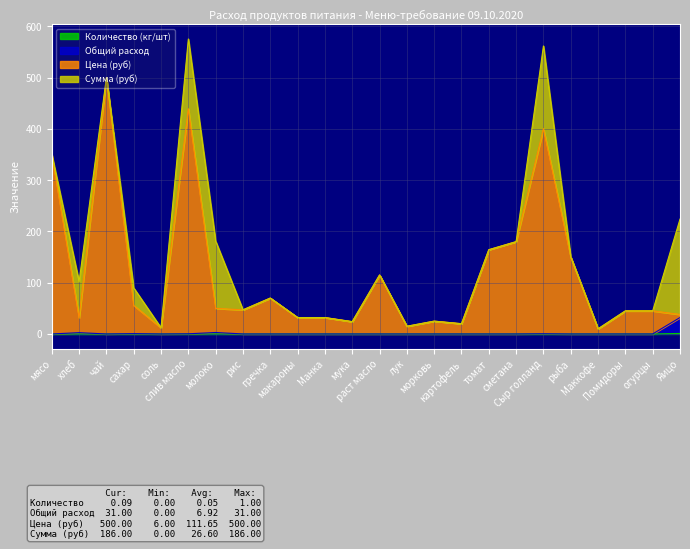

Count the number of categories in the chart.

24